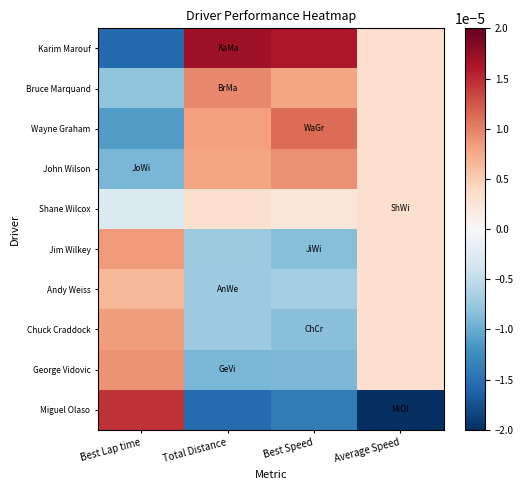

Count the number of data series in this chart.

10